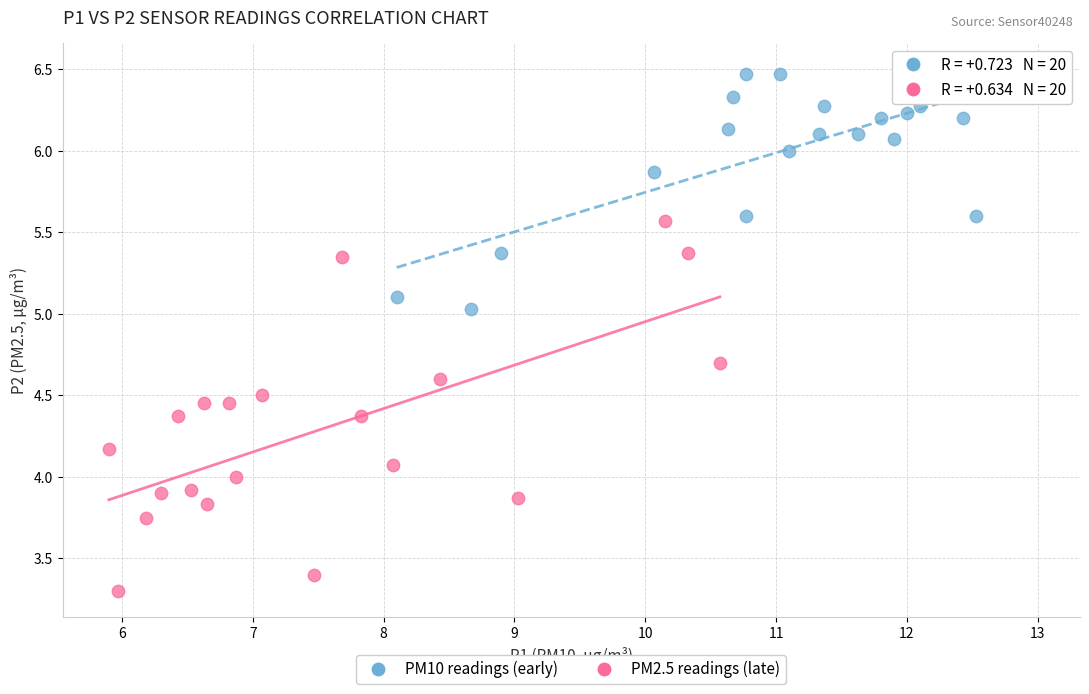

What are all the series names shown in the legend?

PM10 readings (early), PM2.5 readings (late)